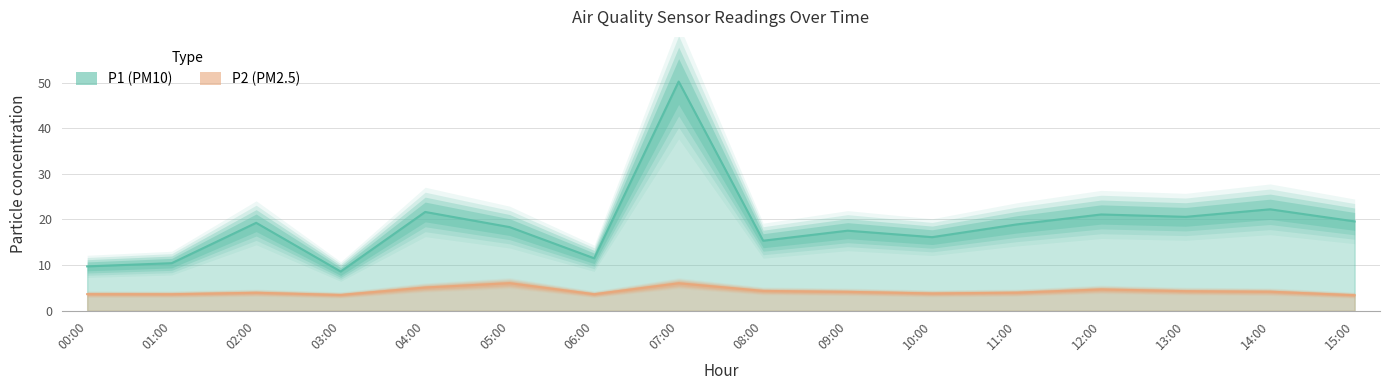

What is the difference between the maximum and minimum values in the P1 series?

41.6